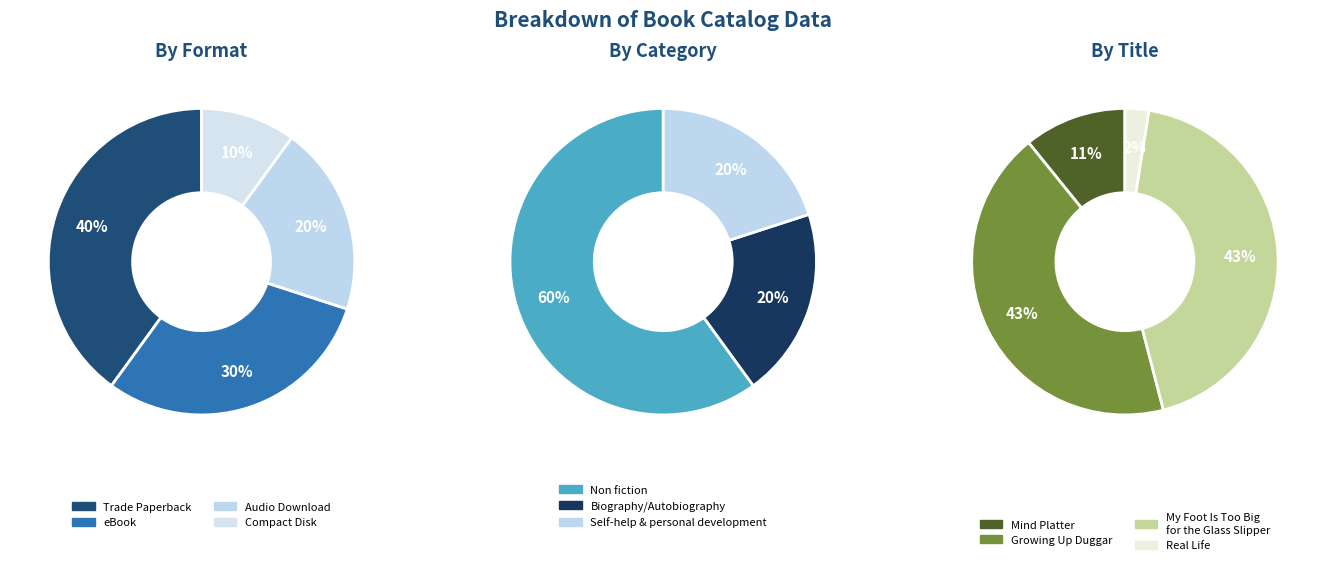

What percentage is the Growing Up Duggar slice, to the nearest percent?

43%